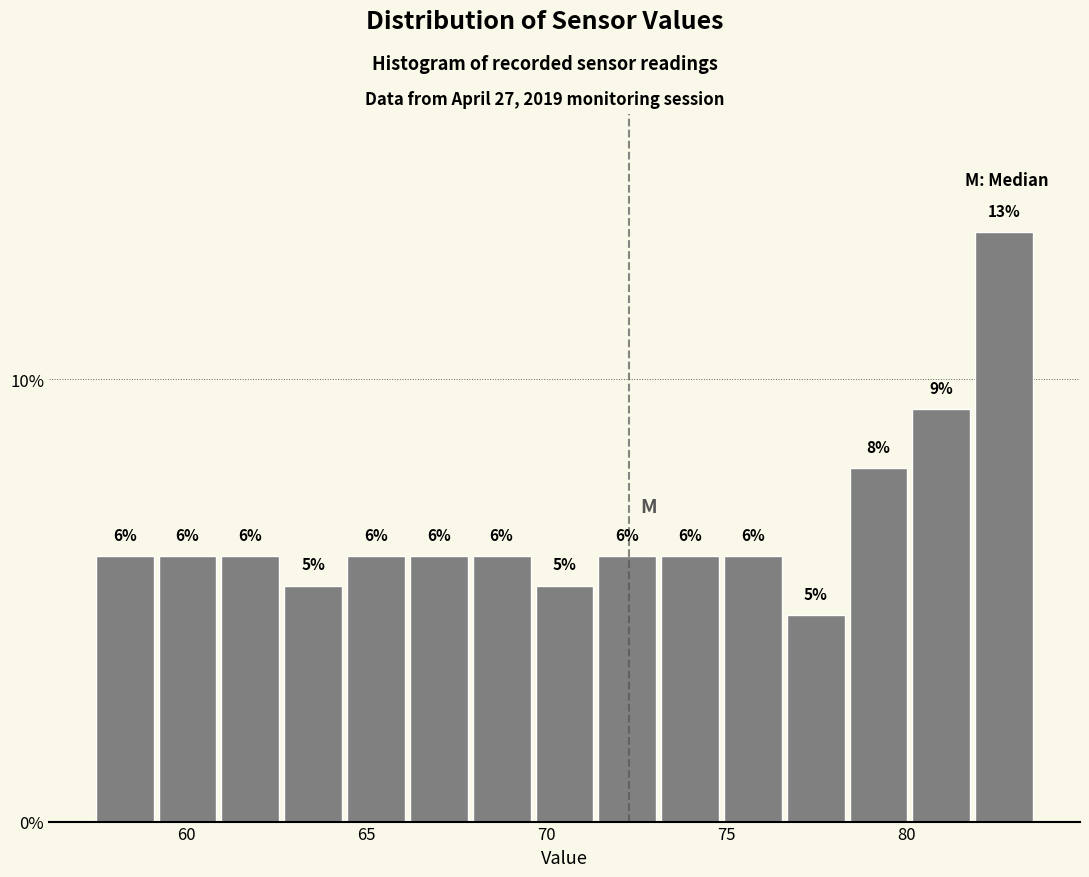

Around what value on the x-axis is the tallest bar? Give the approximate position of its centre, as read against the axis.

82.5